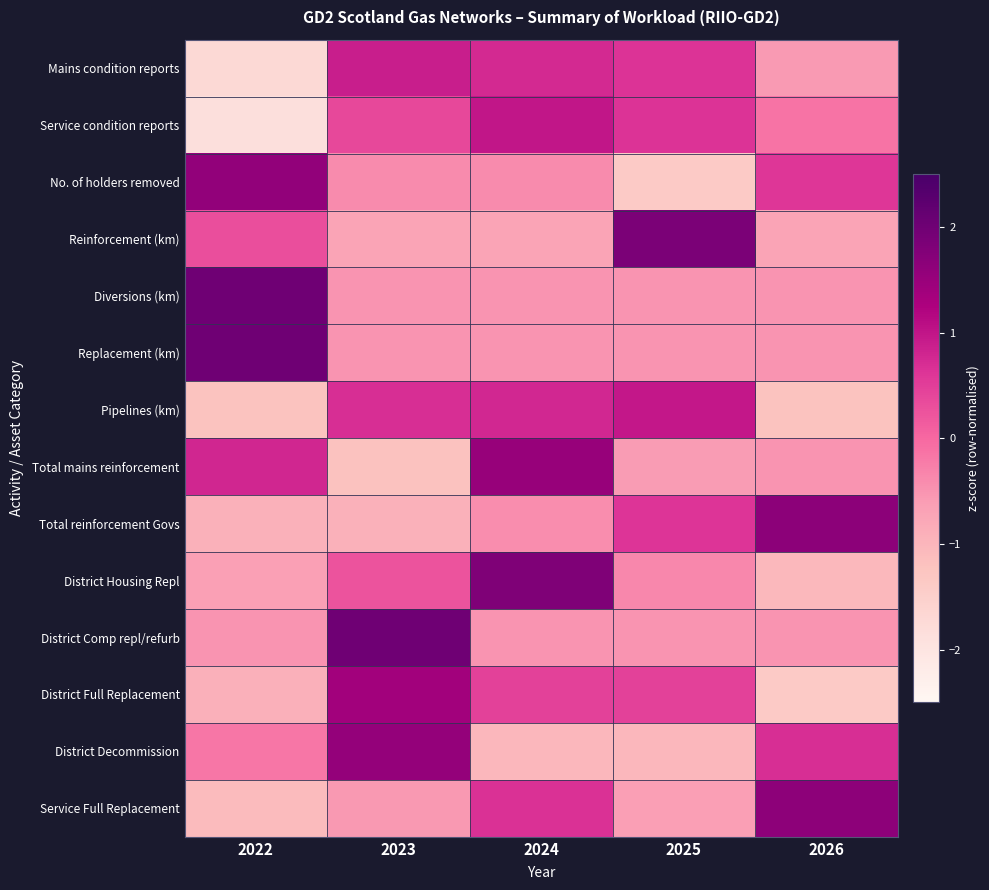

Reading left to right, transcribe all the data shown in this chart.

Mains condition reports: 2022=-1.7	2023=0.9	2024=0.7	2025=0.6	2026=-0.6
Service condition reports: 2022=-1.9	2023=0.4	2024=1.0	2025=0.6	2026=-0.1
No. of holders removed: 2022=1.6	2023=-0.4	2024=-0.4	2025=-1.4	2026=0.6
Reinforcement (km): 2022=0.3	2023=-0.7	2024=-0.7	2025=1.8	2026=-0.7
Diversions (km): 2022=2.0	2023=-0.5	2024=-0.5	2025=-0.5	2026=-0.5
Replacement (km): 2022=2.0	2023=-0.5	2024=-0.5	2025=-0.5	2026=-0.5
Pipelines (km): 2022=-1.2	2023=0.7	2024=0.8	2025=1.0	2026=-1.2
Total mains reinforcement: 2022=0.8	2023=-1.2	2024=1.5	2025=-0.6	2026=-0.5
Total reinforcement Govs: 2022=-0.9	2023=-0.9	2024=-0.4	2025=0.6	2026=1.7
District Housing Repl: 2022=-0.7	2023=0.2	2024=1.8	2025=-0.4	2026=-1.0
District Comp repl/refurb: 2022=-0.5	2023=2.0	2024=-0.5	2025=-0.5	2026=-0.5
District Full Replacement: 2022=-0.9	2023=1.4	2024=0.5	2025=0.5	2026=-1.4
District Decommission: 2022=-0.2	2023=1.5	2024=-1.0	2025=-1.0	2026=0.7
Service Full Replacement: 2022=-1.1	2023=-0.6	2024=0.7	2025=-0.6	2026=1.6